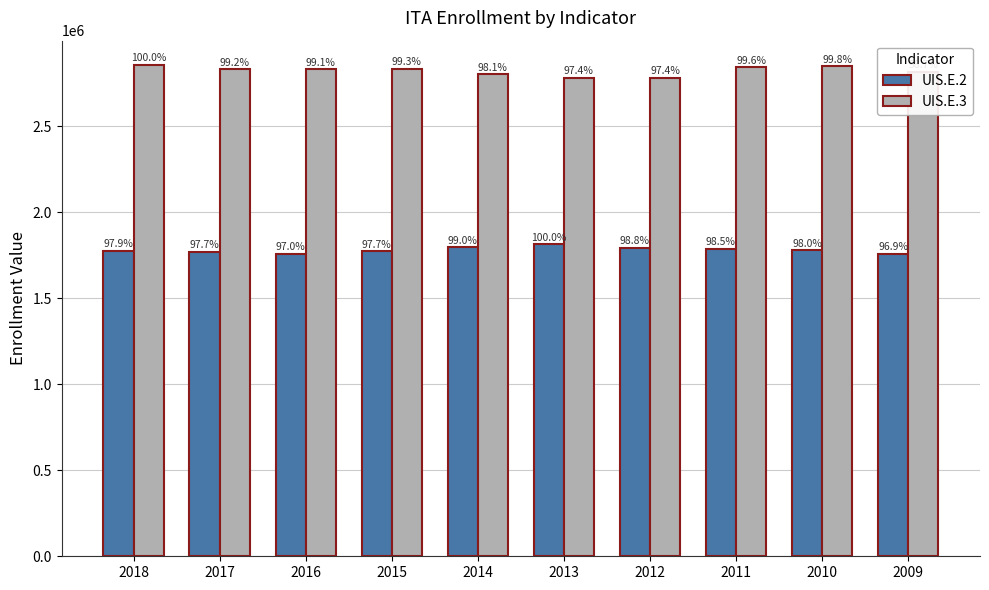

Reading left to right, transcribe all the data shown in this chart.

UIS.E.2: 1775876	1771379	1759690	1772841	1795246	1813862	1792379	1787467	1777834	1758384
UIS.E.3: 2854562	2830490	2829860	2833176	2801670	2780440	2780343	2842838	2848592	2817537